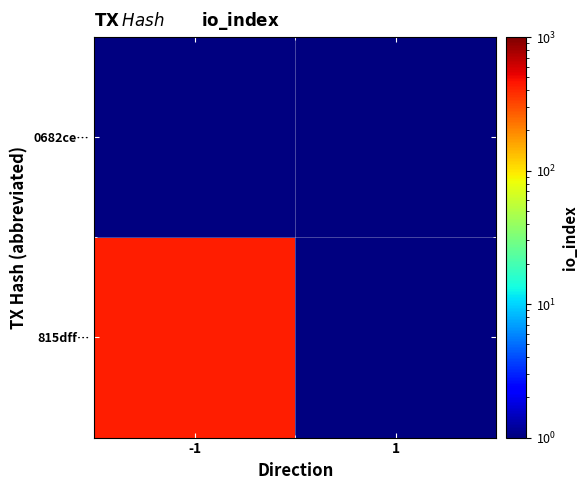

Which category has the lowest value in the 815dff… series?

-1